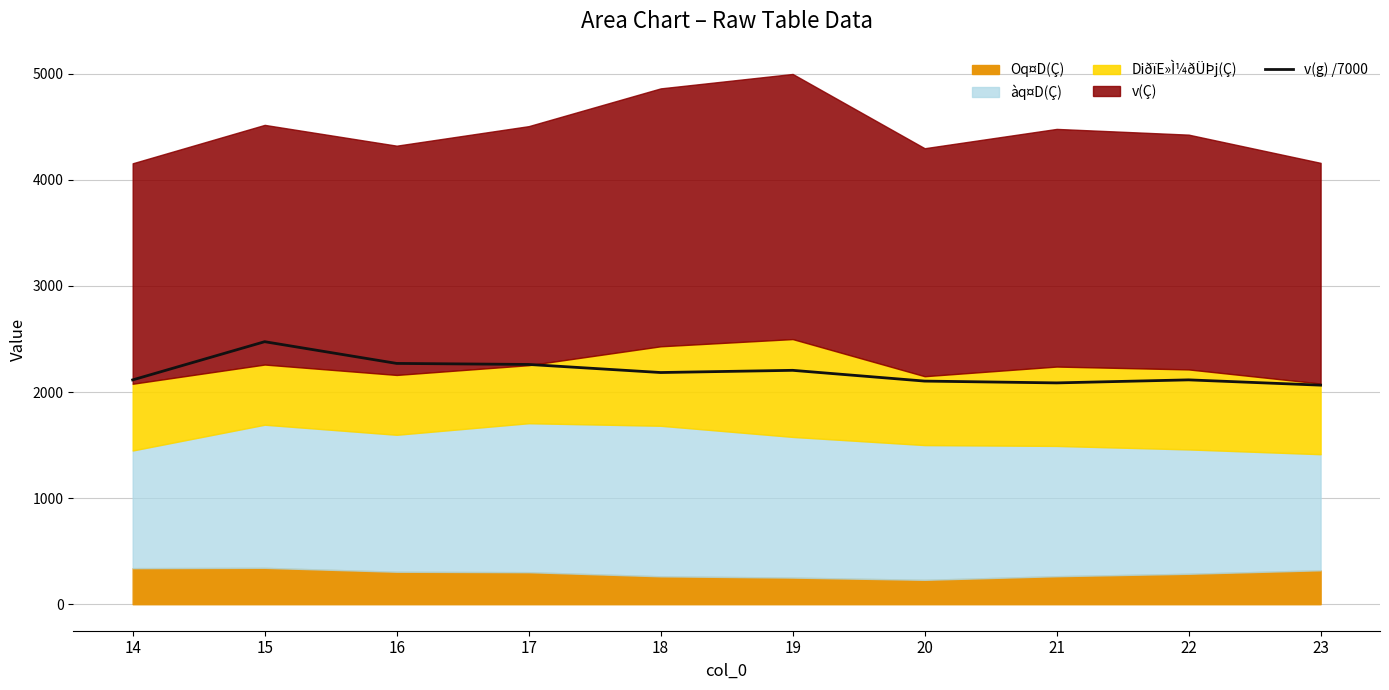

Reading left to right, transcribe all the data shown in this chart.

2114.4	2474.4	2269.6	2259.9	2183.8	2204.5	2103.1	2086.0	2114.6	2064.8